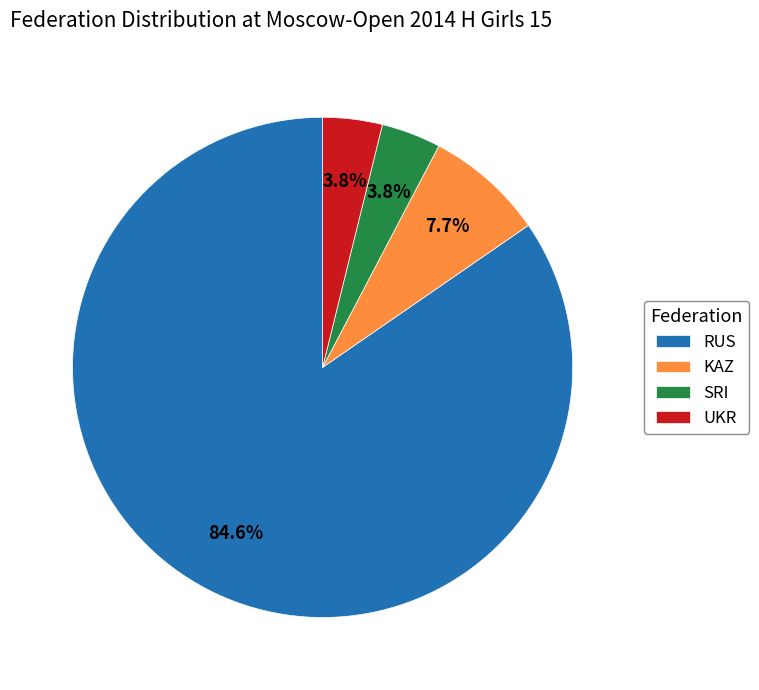

Which slice is the largest?

RUS